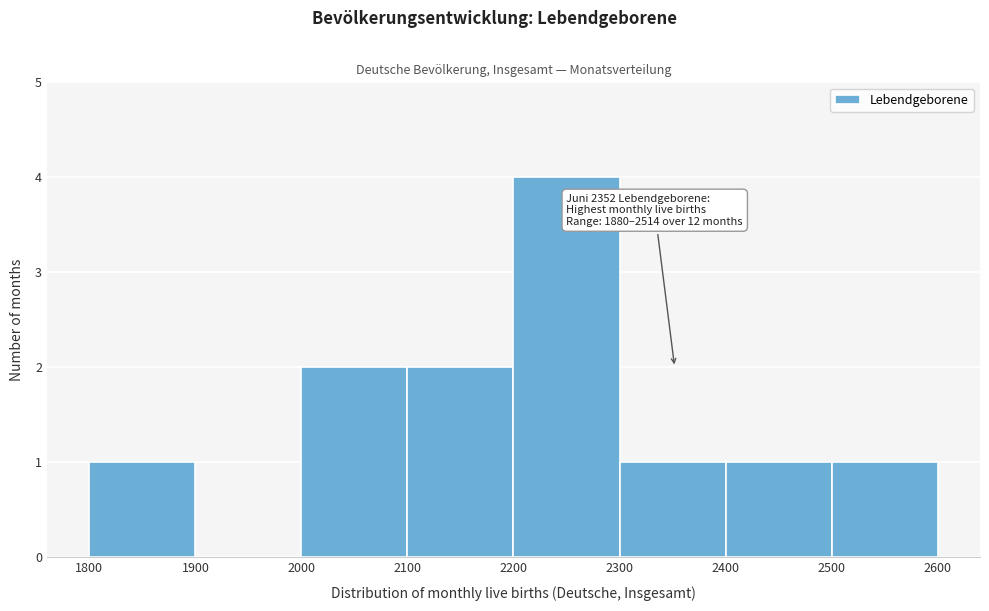

Over which range of the x-axis is the bar tallest?

2200 to 2300